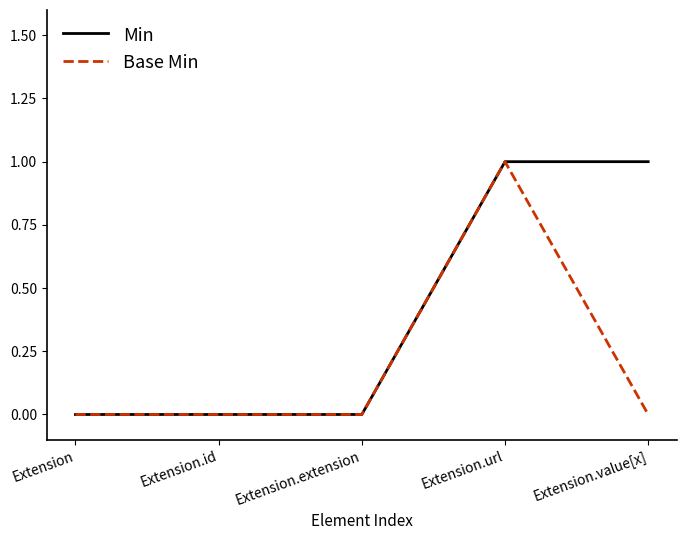

What position from the left is Extension.value[x]?

5